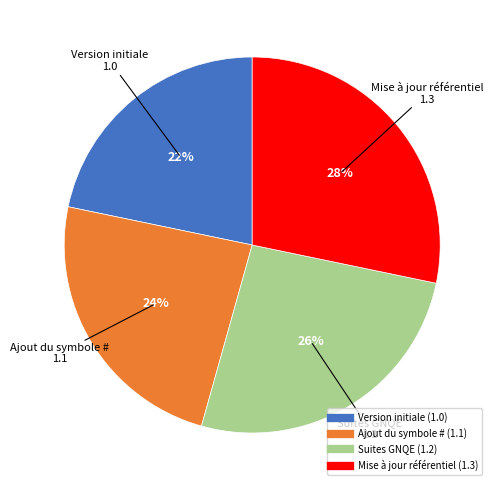

Do Ajout du symbole # and Version initiale together represent more than half of the pie?

No